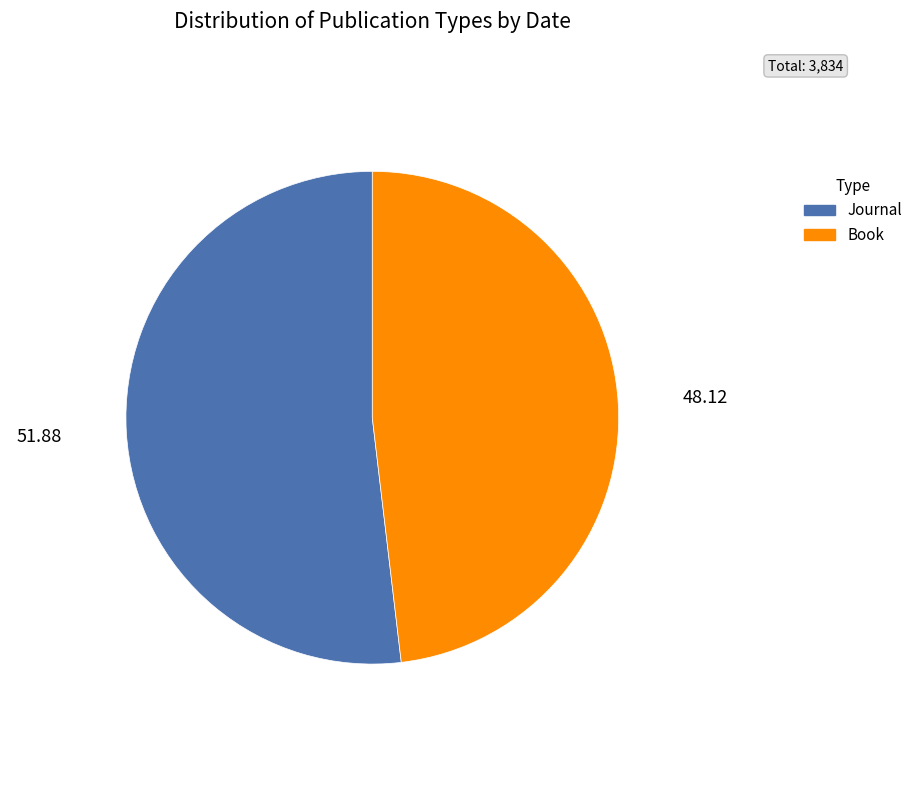

Do Journal and Book together represent more than half of the pie?

Yes